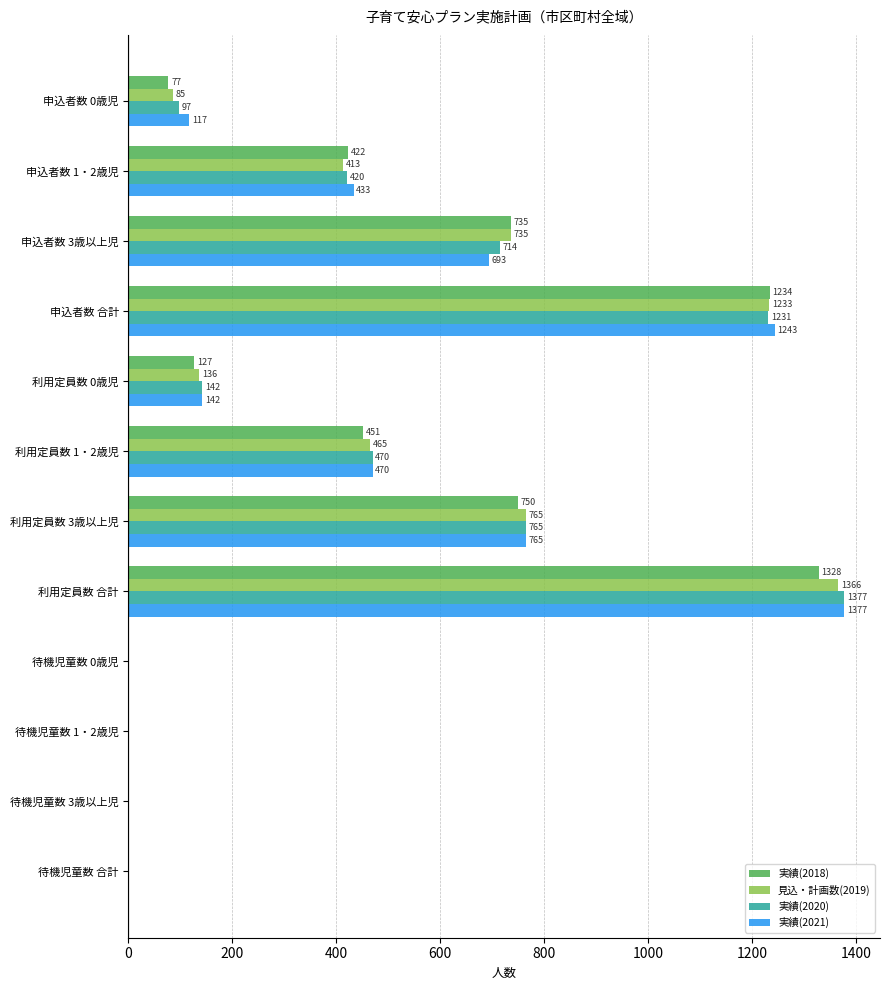

What is the highest value of the 実績(2021) series?

1377